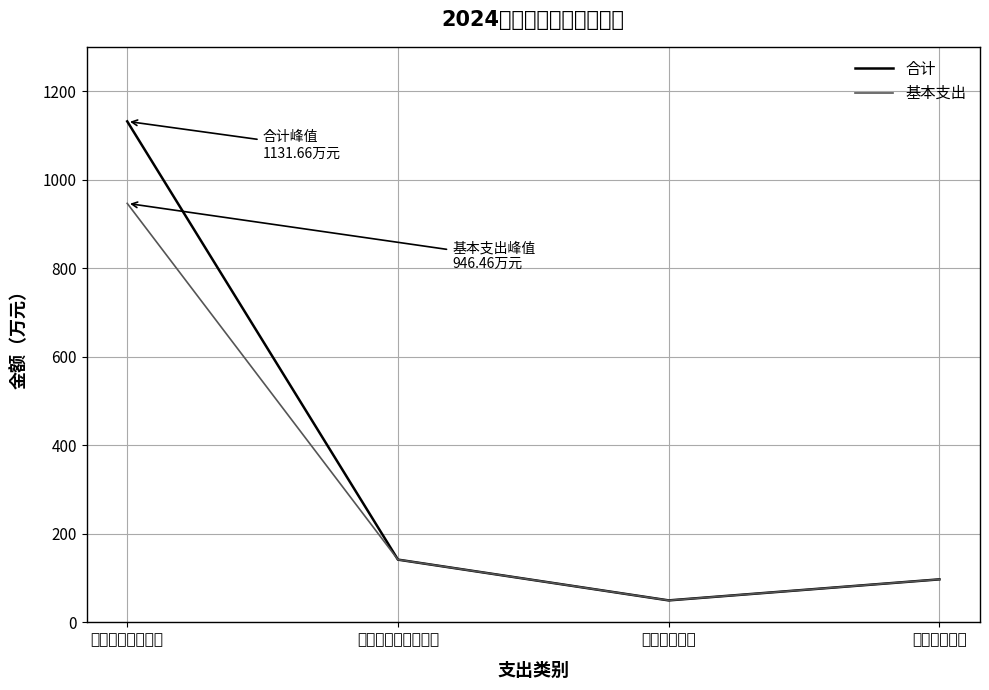

True or false: 合计 has more than 1 interior local peaks.

False